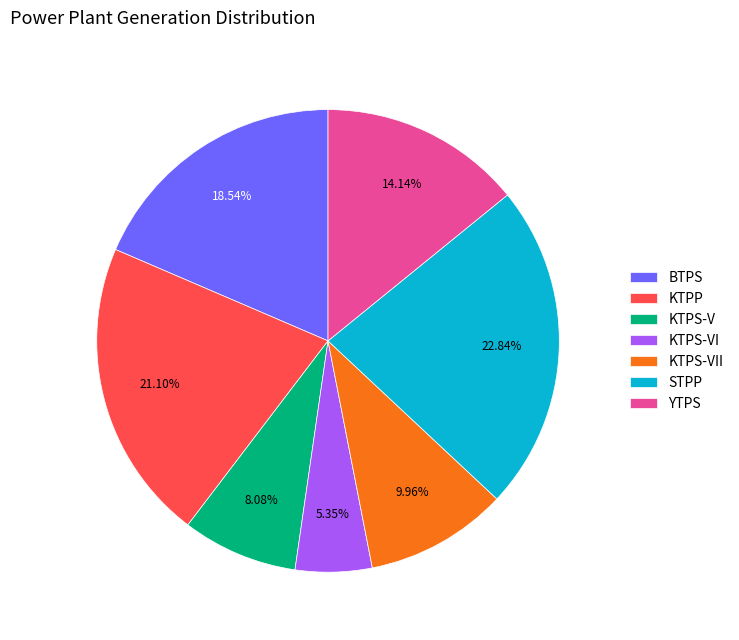

Which category has the biggest portion of the pie?

STPP